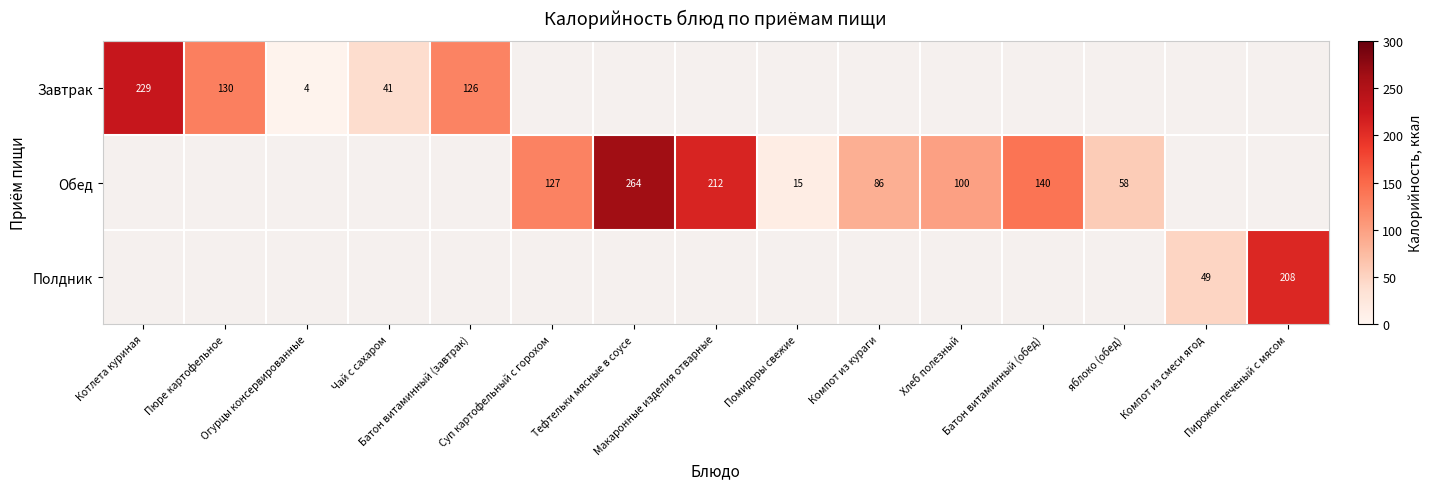

At which category does the chart reach its peak across all series?

Тефтельки мясные в соусе